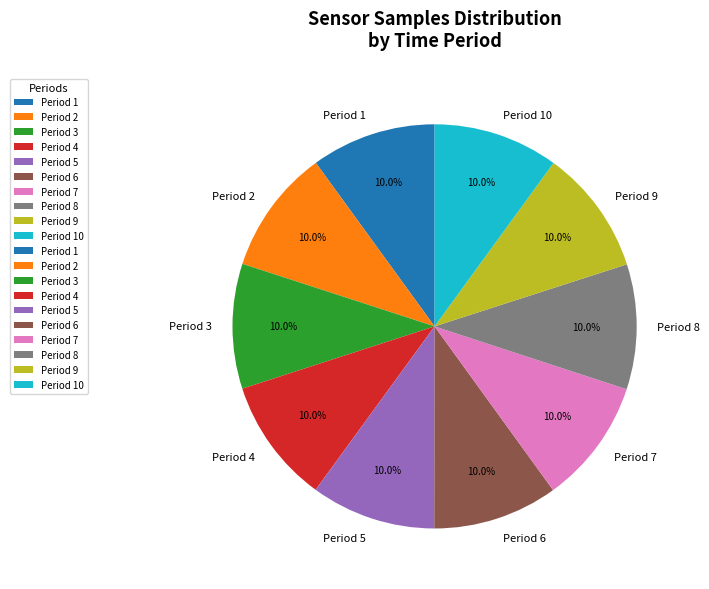

How many segments does this pie chart have?

10